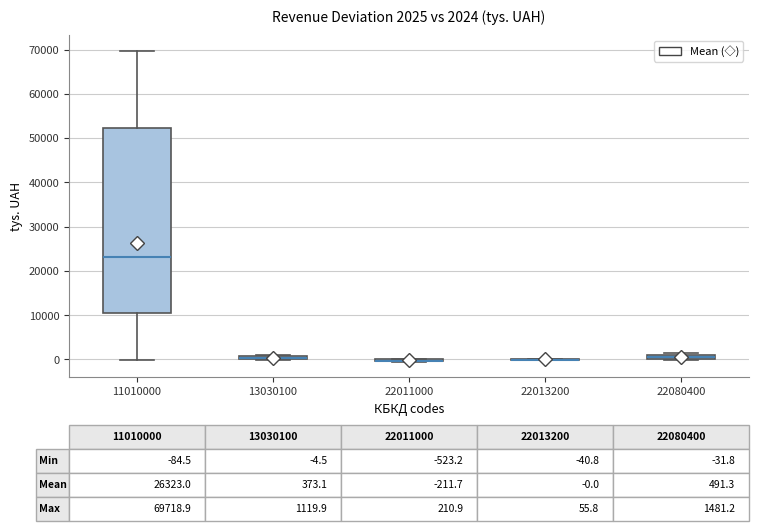

Comparing the boxes themselves (not the whiskers), which one is the tallest?

11010000